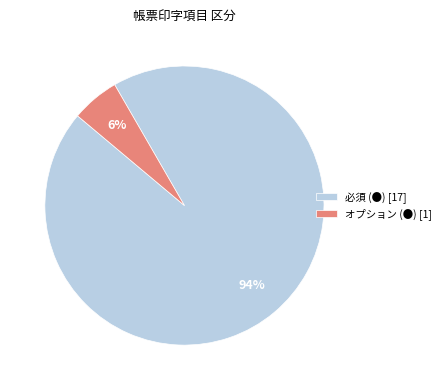

What is the largest slice in the pie chart?

必須 (●)